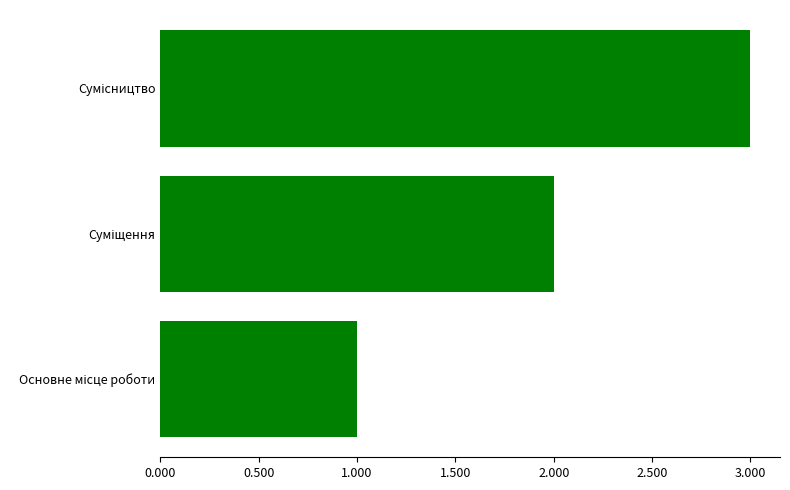

What is the maximum value shown in the chart?

3